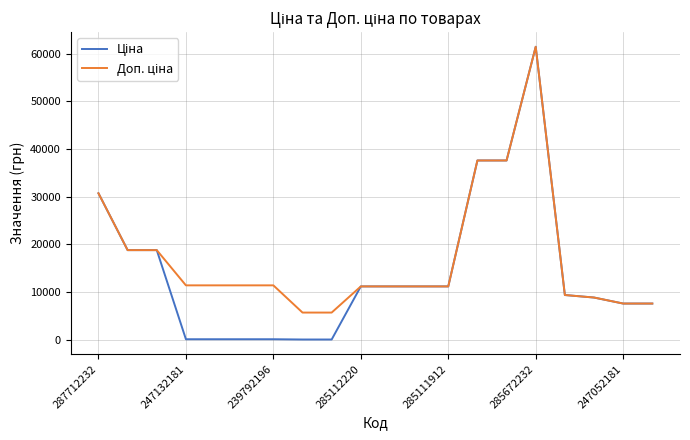

What is the maximum value shown in the chart?

61434.3